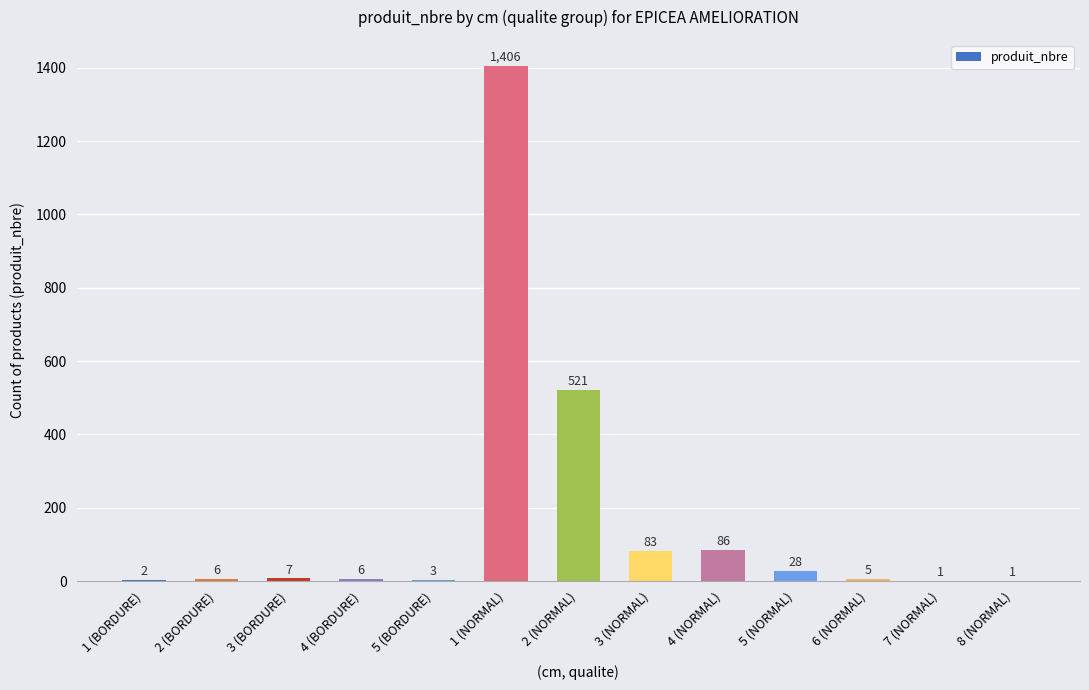

What is the change in value from 1 (BORDURE) to 8 (NORMAL)?

-1